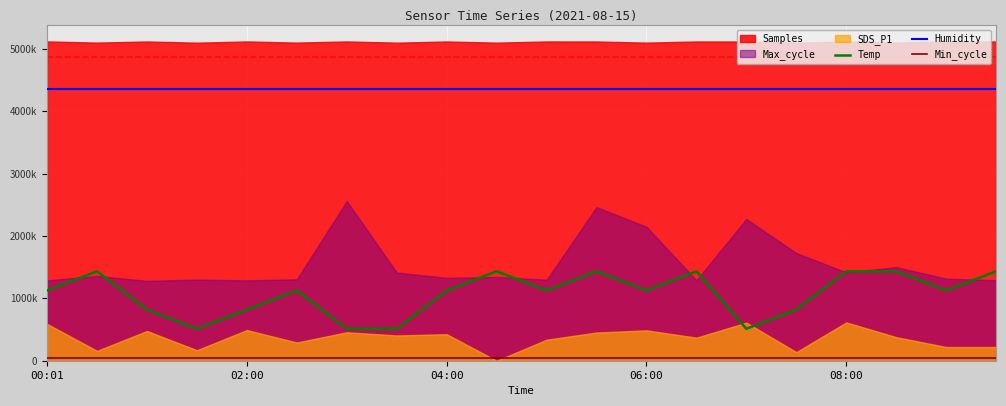

What is the spread (max minus min) of values at 08:00?

4300802.5